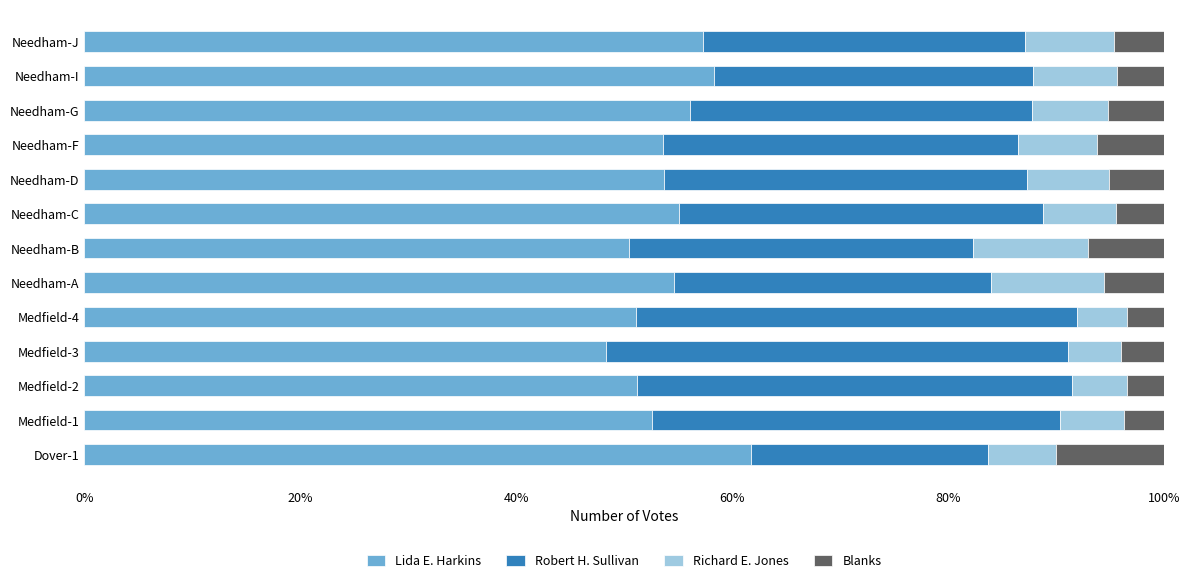

What are all the series names shown in the legend?

Lida E. Harkins, Robert H. Sullivan, Richard E. Jones, Blanks